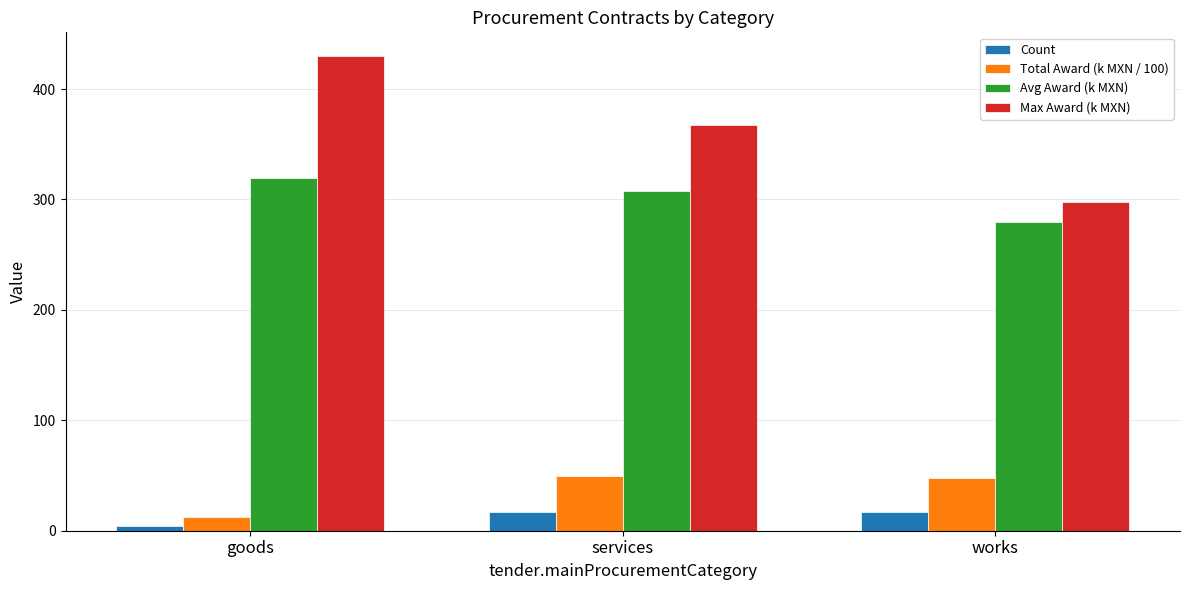

What is the approximate value of Max Award (k MXN) at works?

297.4